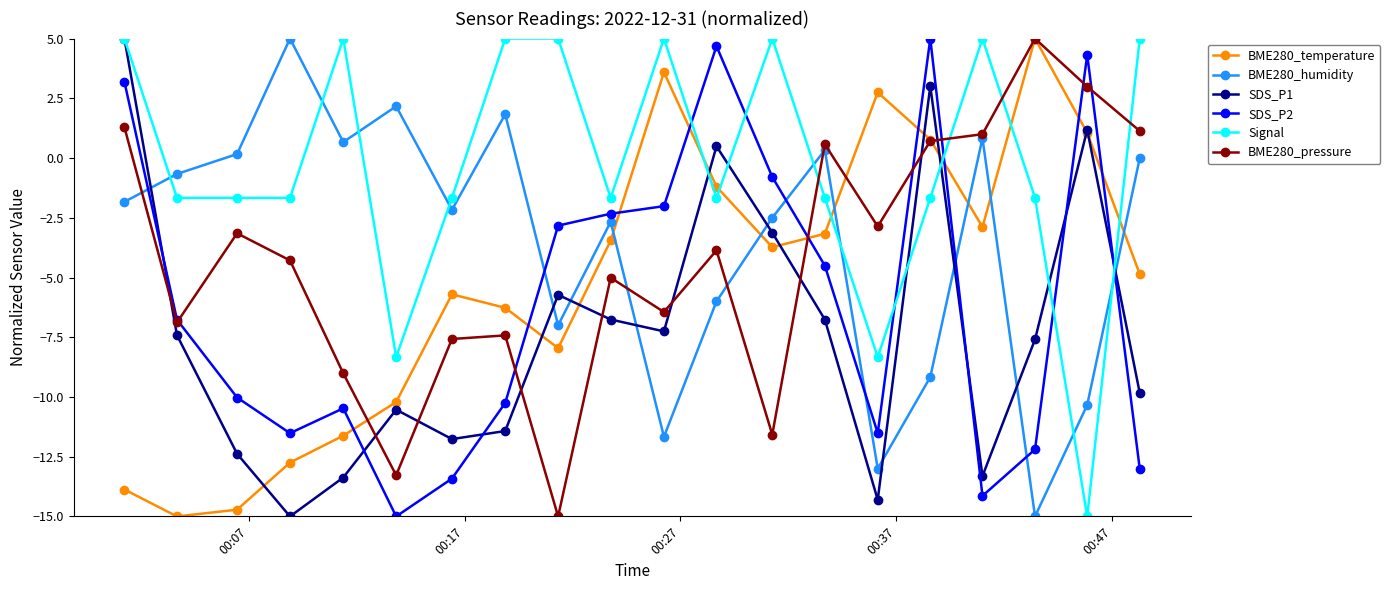

Is this an area chart (filled region under the line)?

No